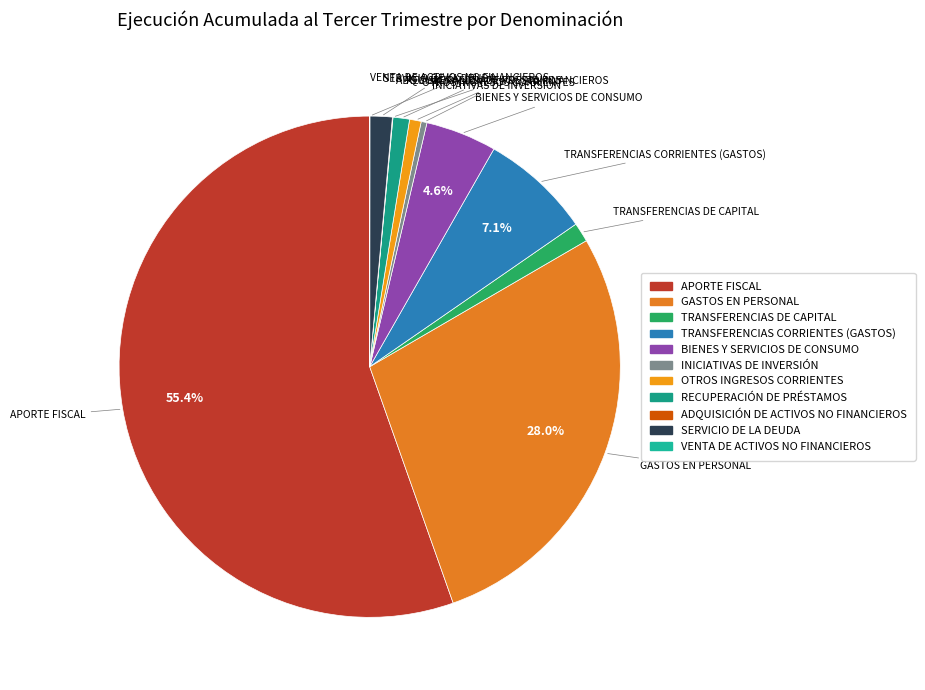

What percentage is the GASTOS EN PERSONAL slice, to the nearest percent?

28%